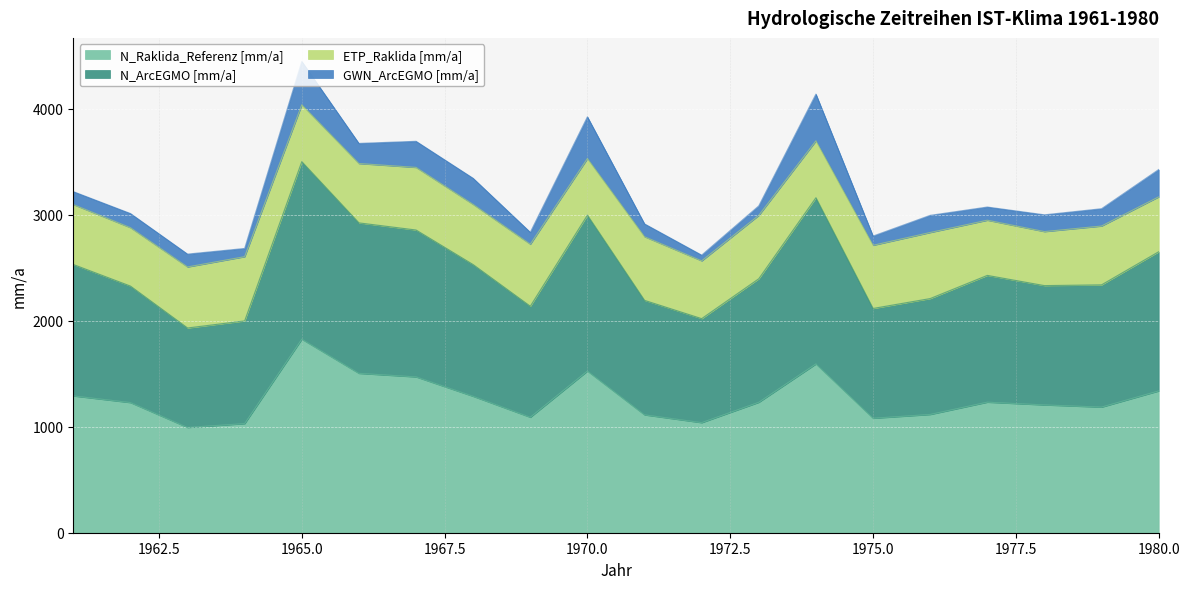

The N_Raklida_Referenz [mm/a] series shows 1707.6 at 1969. True or false?

False